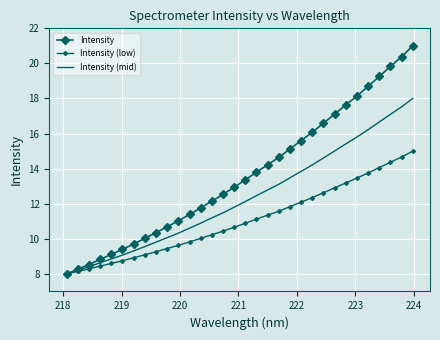

What are all the series names shown in the legend?

Intensity, Intensity (low), Intensity (mid)